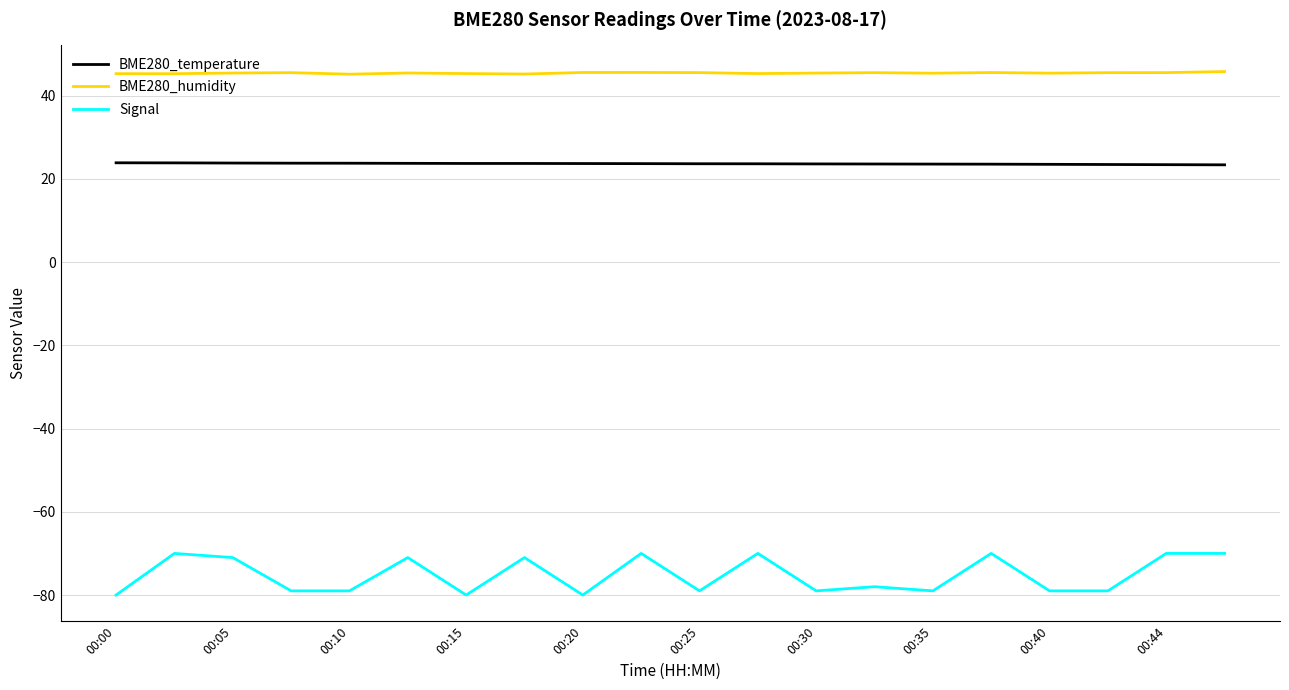

What are all the series names shown in the legend?

BME280_temperature, BME280_humidity, Signal